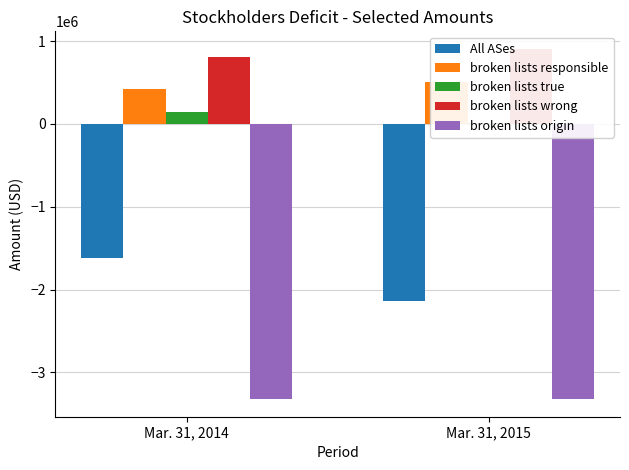

At how many categories does at least one series exceed -2306552?

2